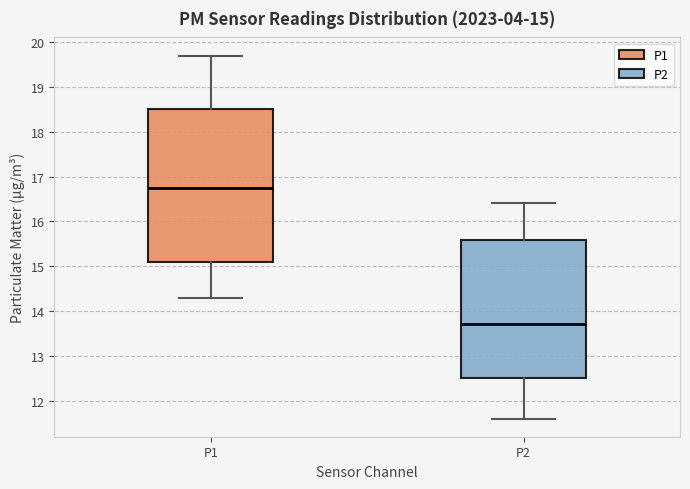

Which box has the lowest median line?

P2